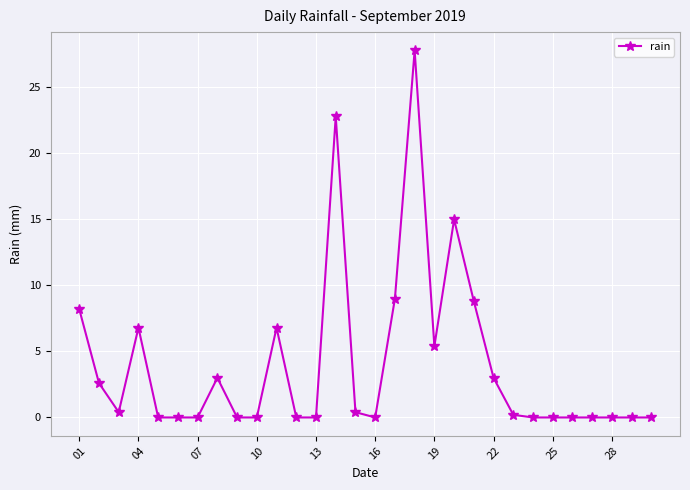

Reading left to right, what are all the values shown in this chart?

8.2	2.6	0.4	6.8	0.0	0.0	0.0	3.0	0.0	0.0	6.8	0.0	0.0	22.8	0.4	0.0	9.0	27.8	5.4	15.0	8.8	3.0	0.2	0.0	0.0	0.0	0.0	0.0	0.0	0.0